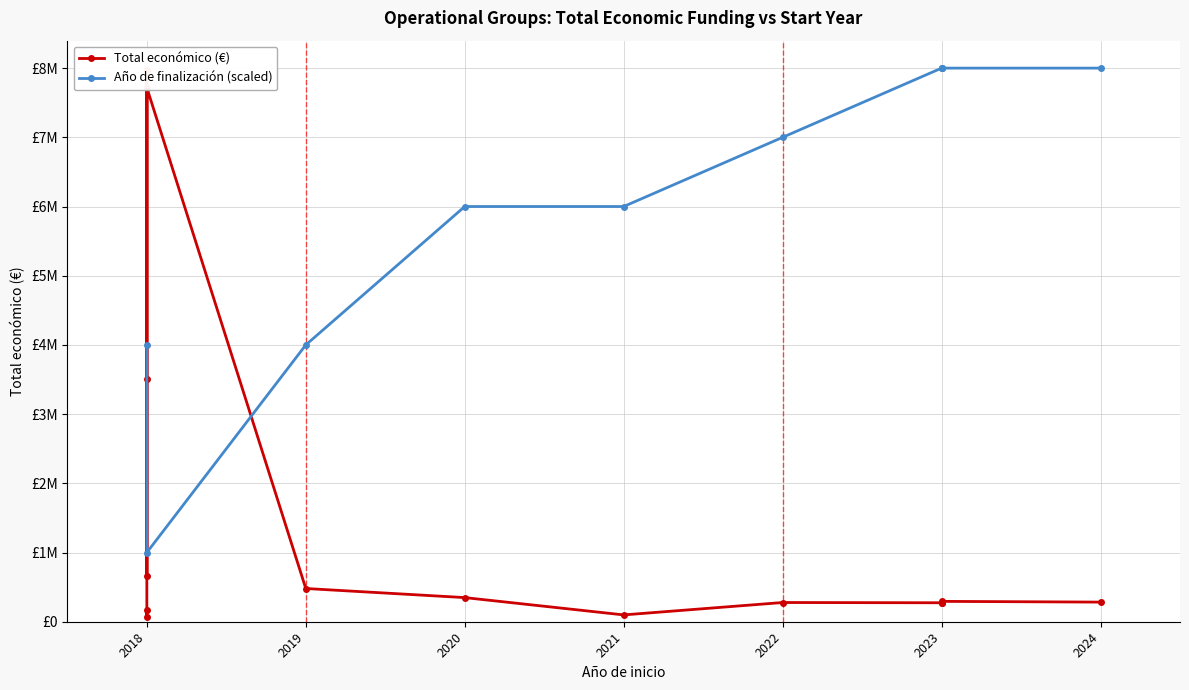

Which category has the highest value across all series?

2018